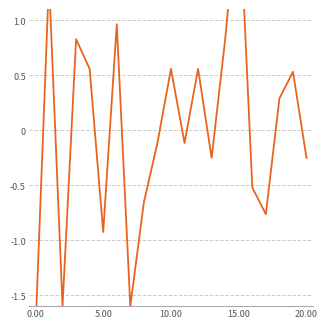

Reading left to right, what are all the values shown in this chart?

-1.8	1.4	-1.6	0.8	0.6	-0.9	1.0	-1.6	-0.7	-0.1	0.6	-0.1	0.6	-0.3	0.8	2.2	-0.5	-0.8	0.3	0.5	-0.3